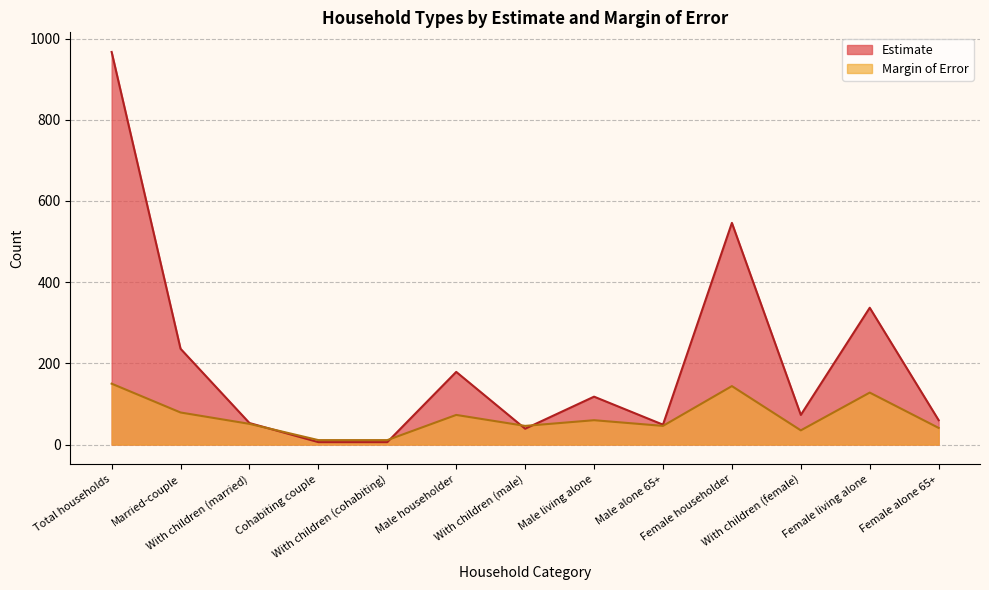

What is the value of the Margin of Error point at the 9th from the left?

46